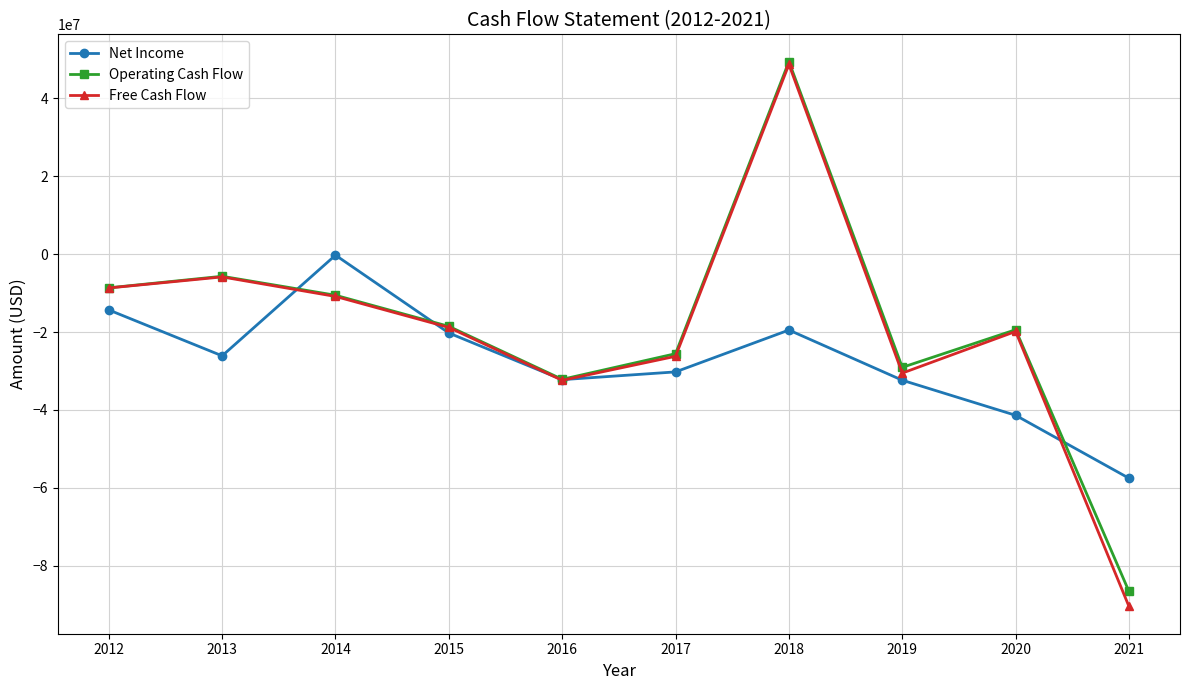

What is the value of the Free Cash Flow point at the 4th from the left?

-18812000